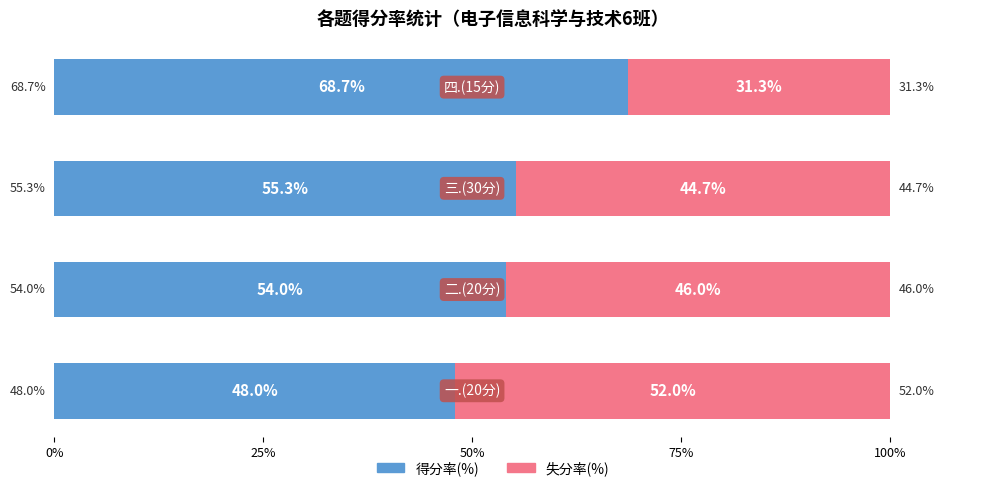

What is the difference between the maximum and minimum values in the 得分率(%) series?

20.7